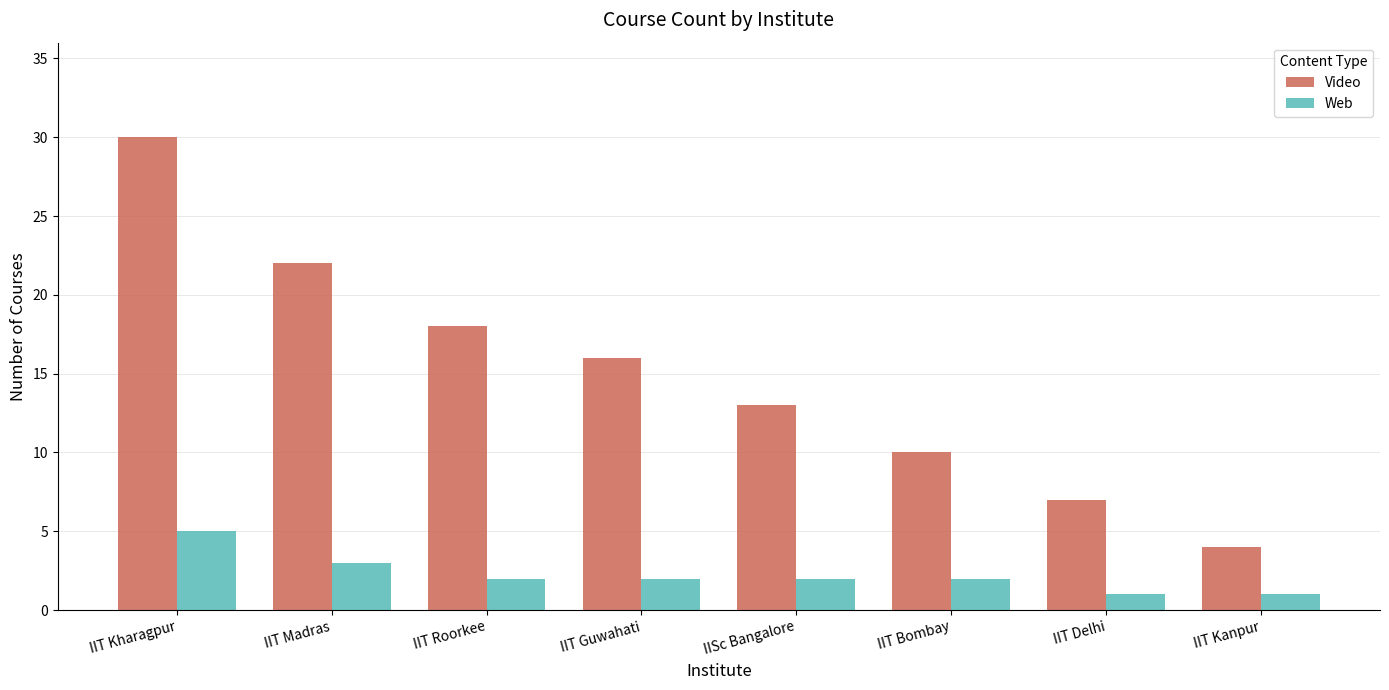

How many groups of bars are there?

8